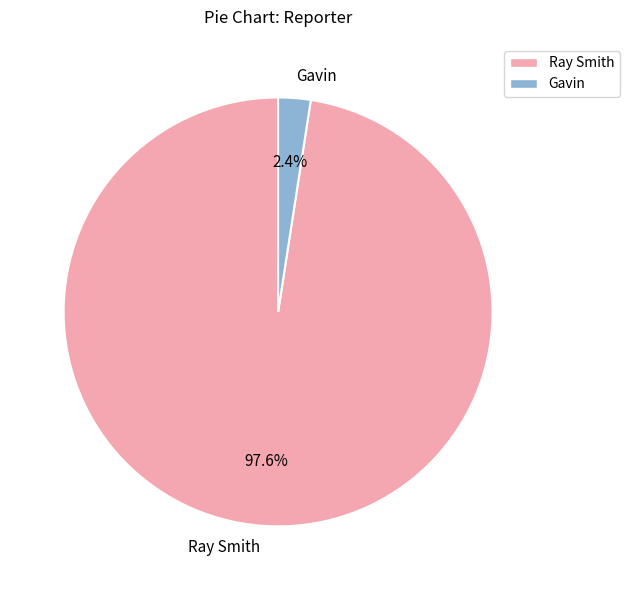

To the nearest percent, what is the average slice percentage?

50%